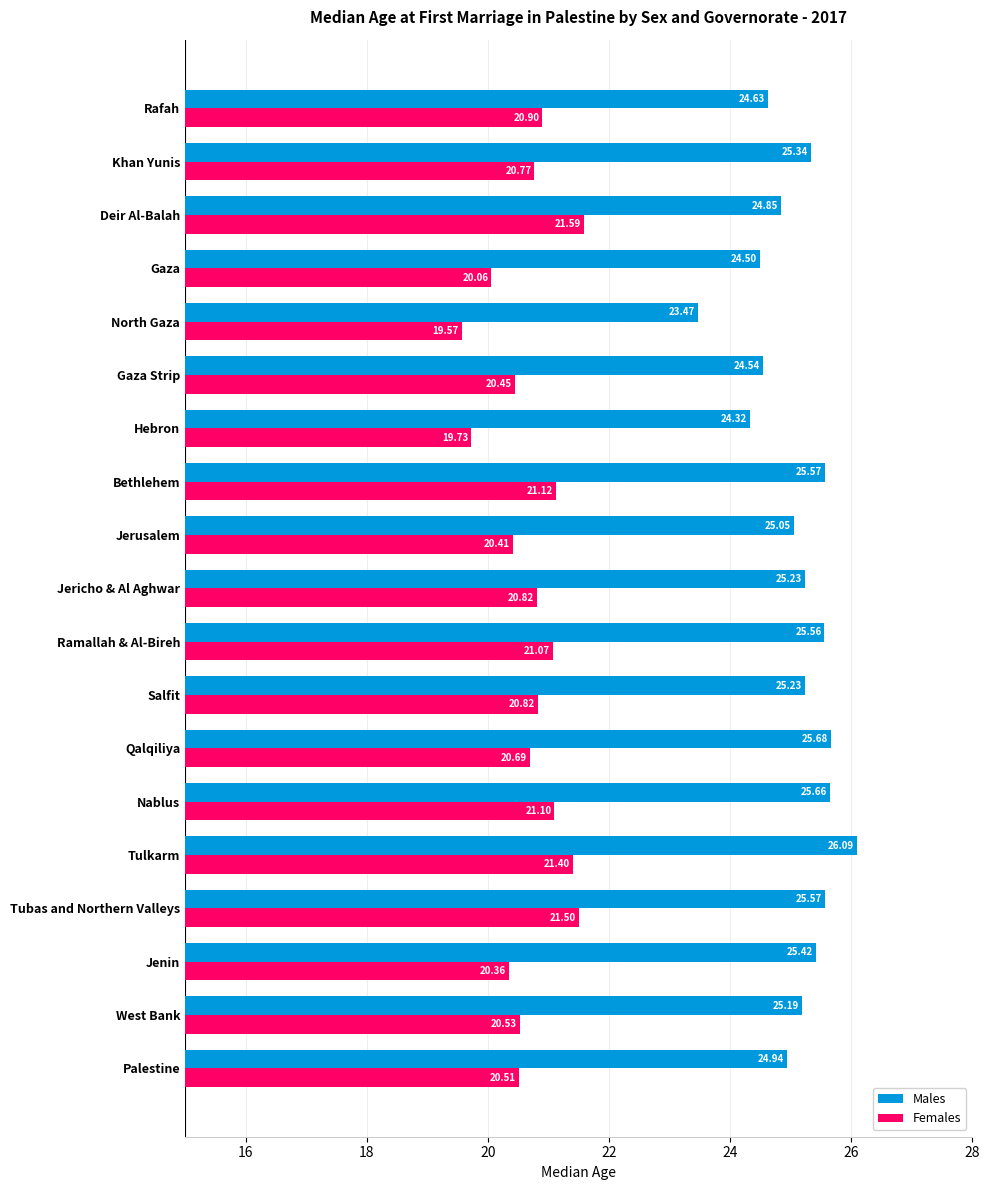

What is the sum of all Females values?

393.4